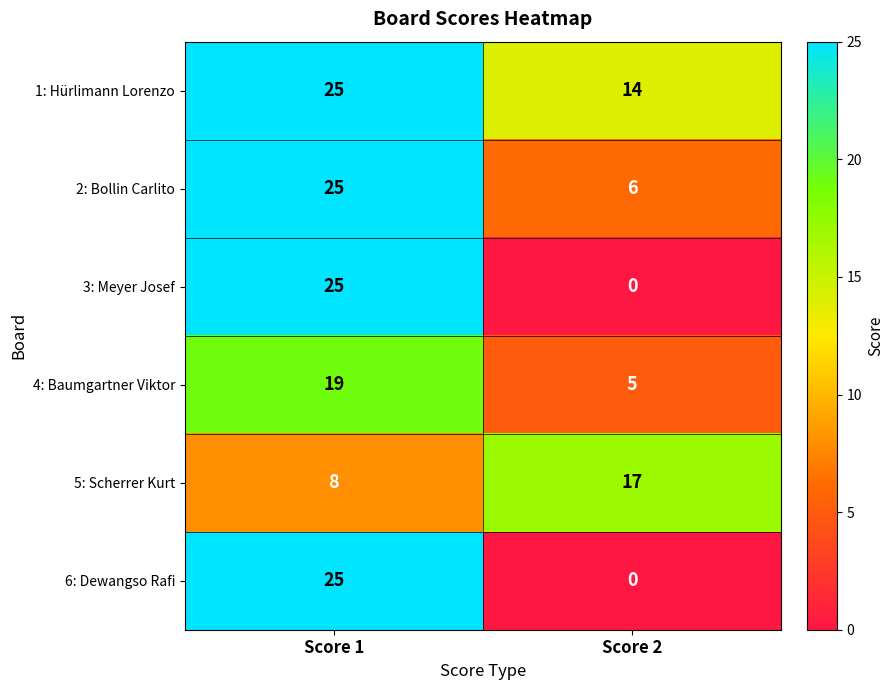

Rank the categories by 2: Bollin Carlito value from highest to lowest.

Score 1, Score 2